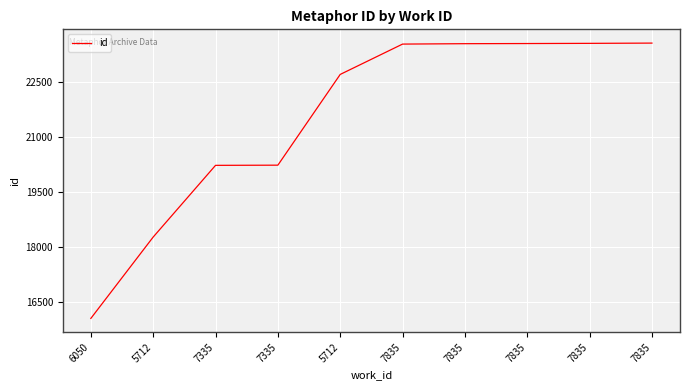

How many lines are shown in the chart?

1